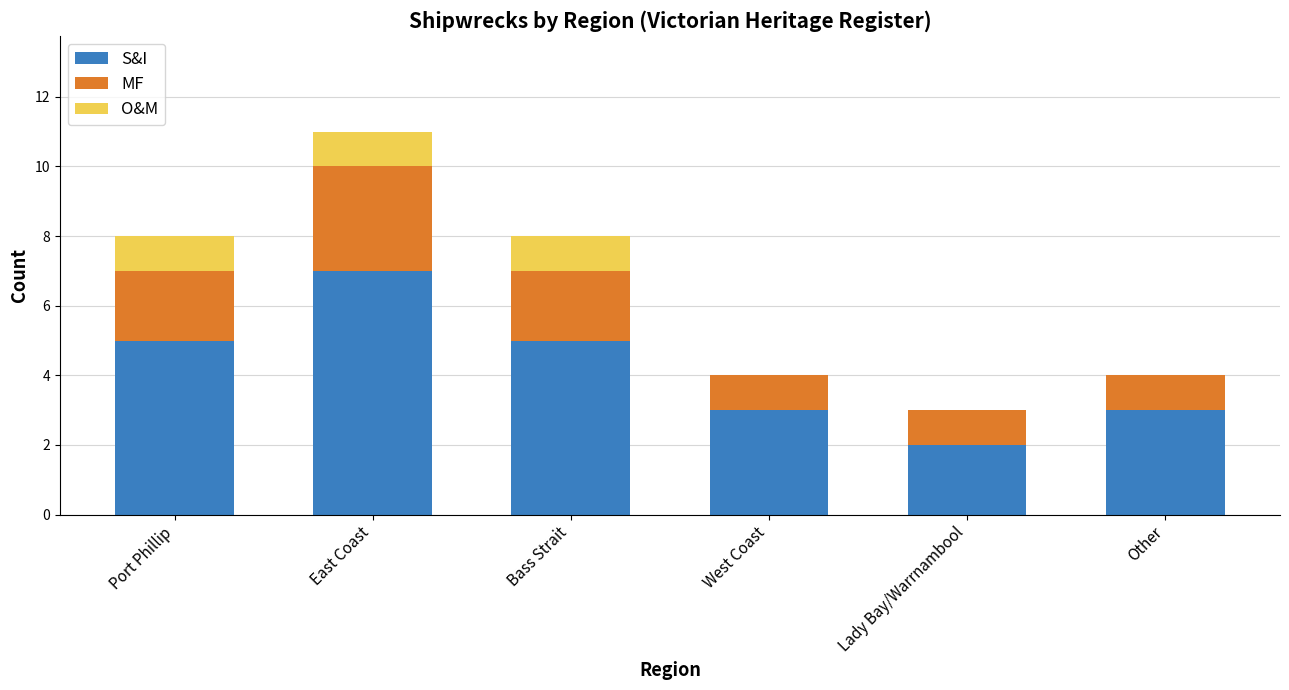

Is it true that S&I equals 3 at Other?

True